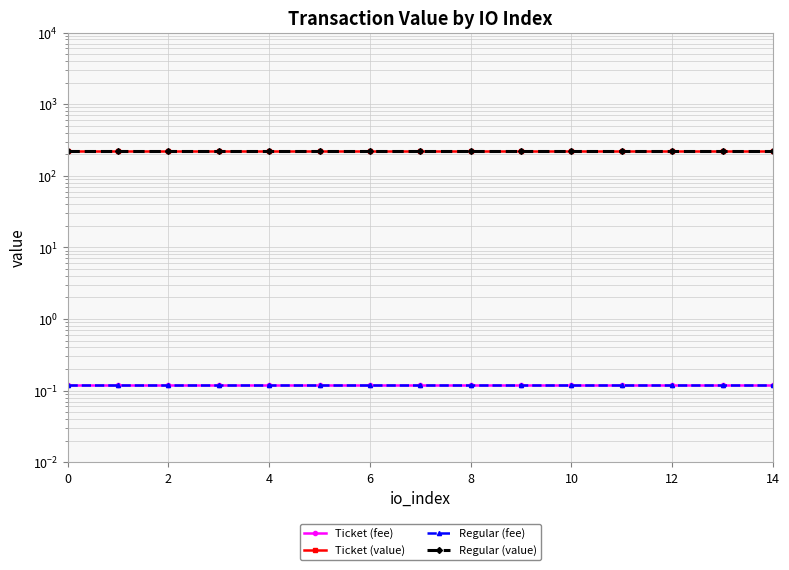

What is the approximate value of Ticket (fee) at 13?

0.1